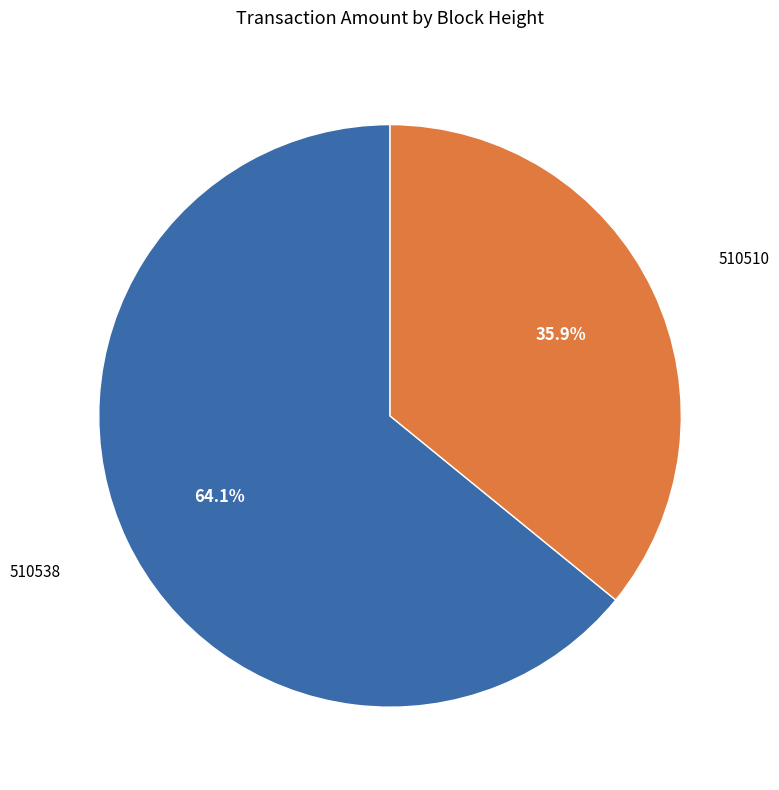

Is there a majority slice in this chart?

Yes